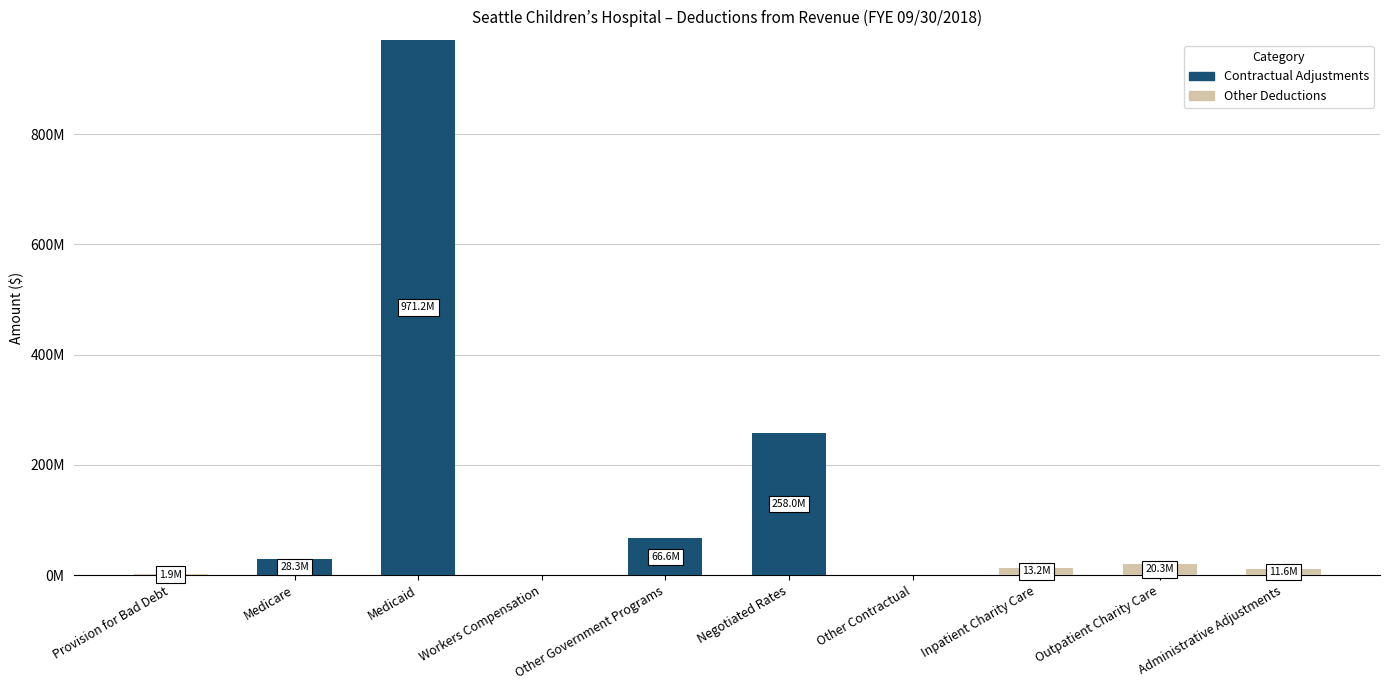

At which category is the sum across all series the highest?

Medicaid